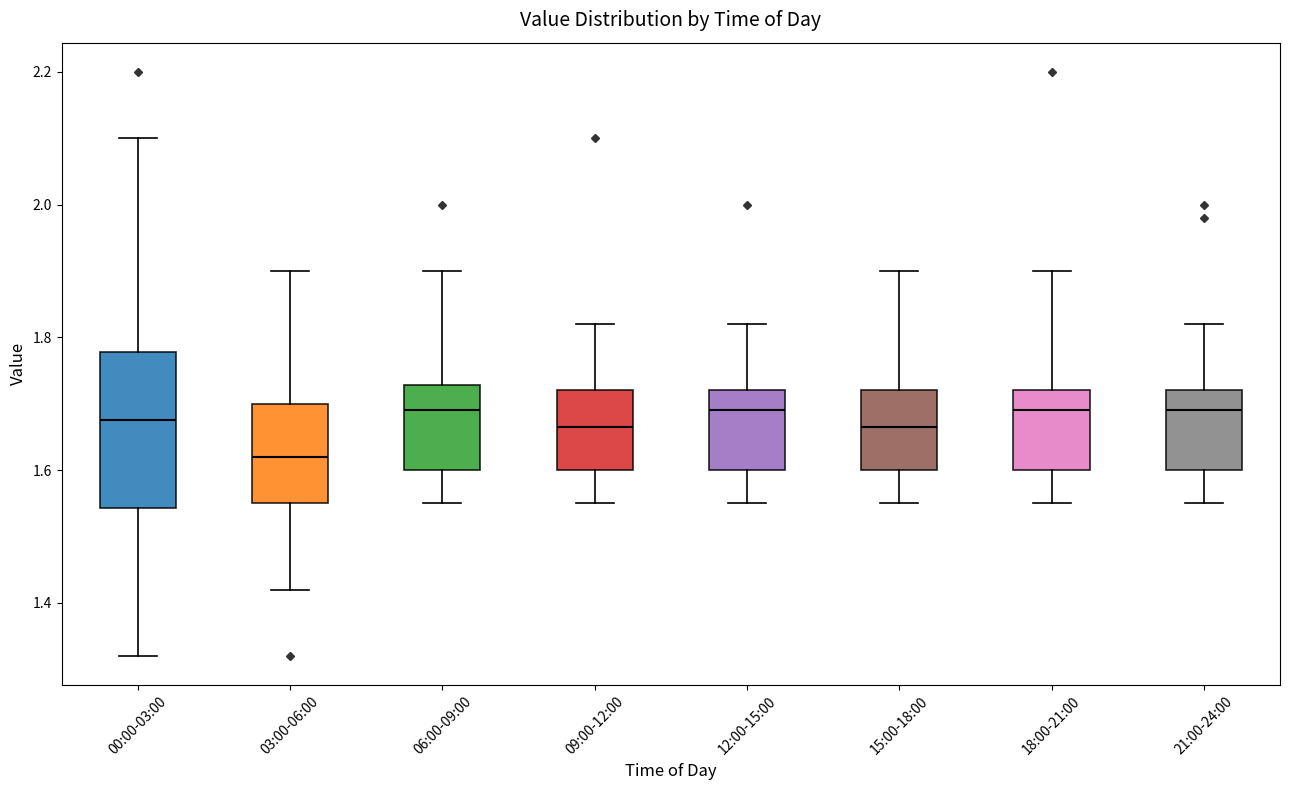

Comparing the boxes themselves (not the whiskers), which one is the tallest?

00:00-03:00